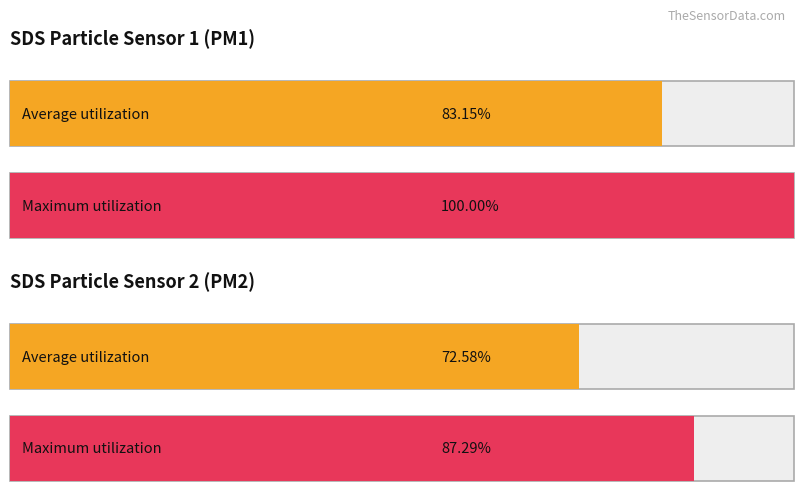

Between 4 and 3, which is larger?

4